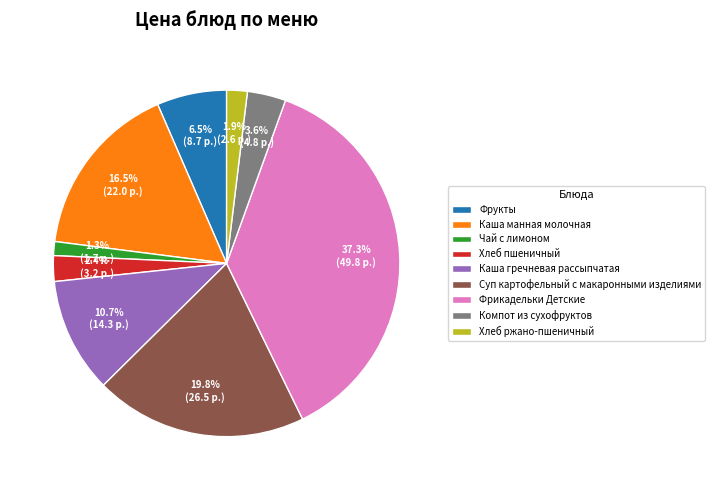

How many slices are in this pie chart?

9